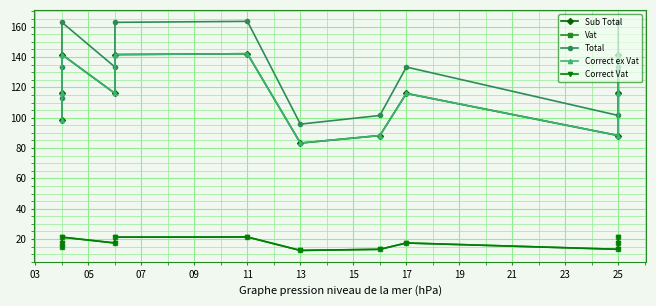

True or false: Correct Vat and Vat cross at least once.

False